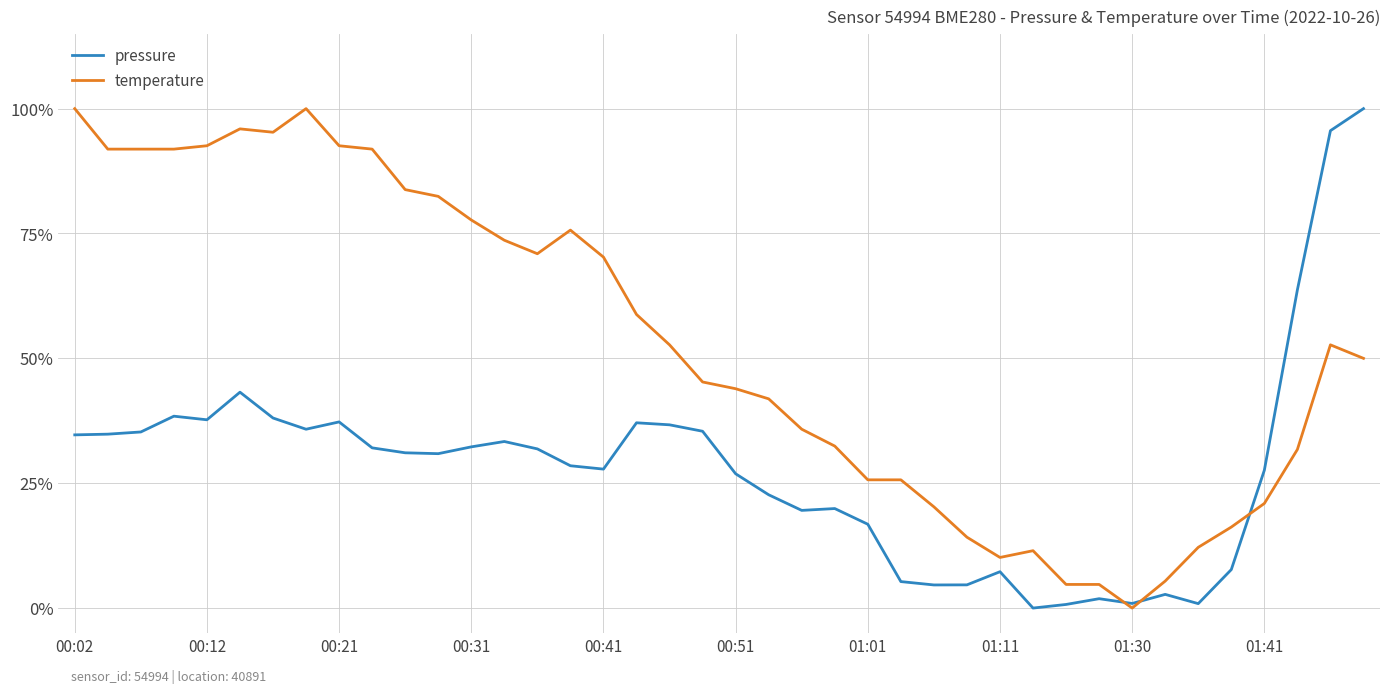

How many lines are shown in the chart?

2